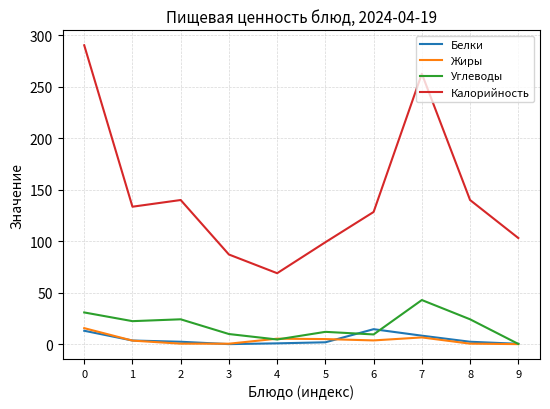

Between 2 and 7, which series saw the biggest shift?

Калорийность